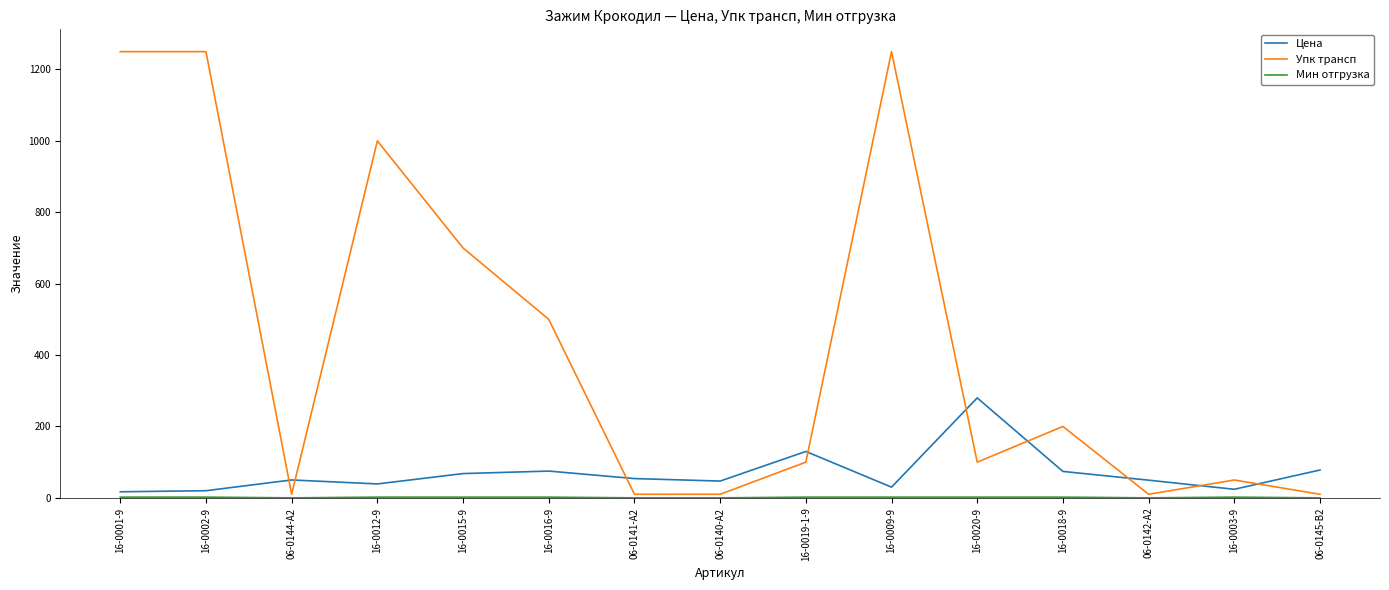

Between 16-0012-9 and 06-0142-A2, which series saw the biggest shift?

Упк трансп